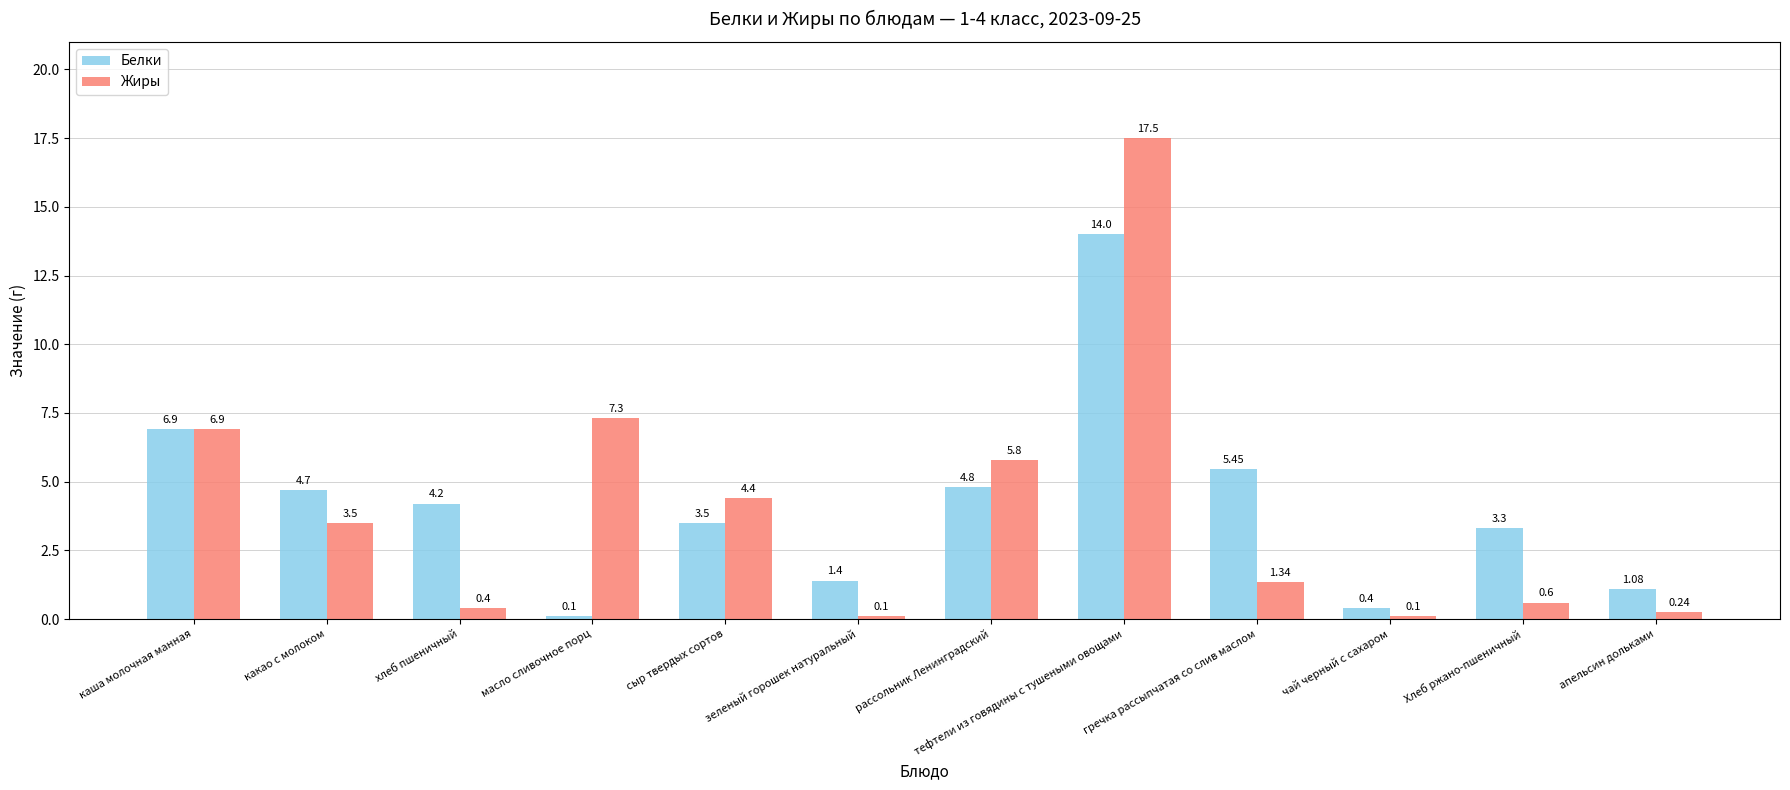

What are all the series names shown in the legend?

Белки, Жиры